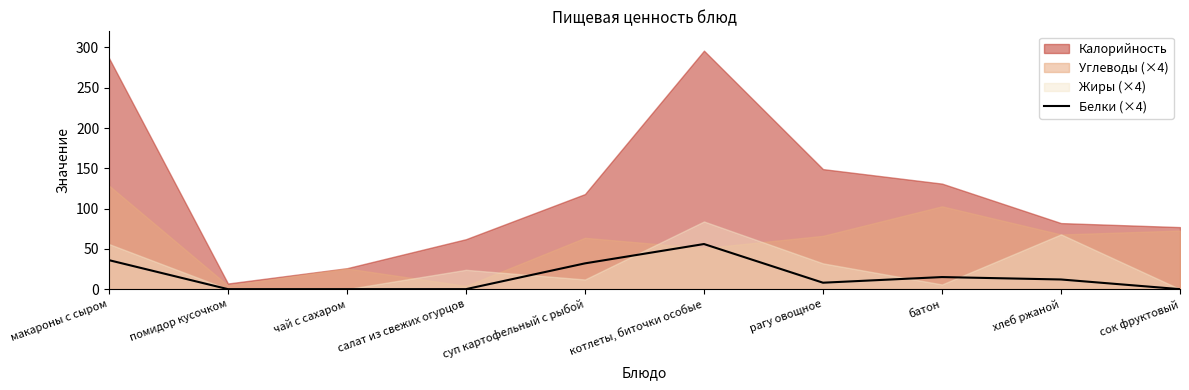

Is it true that Белки (×4) equals 36 at макароны с сыром?

True